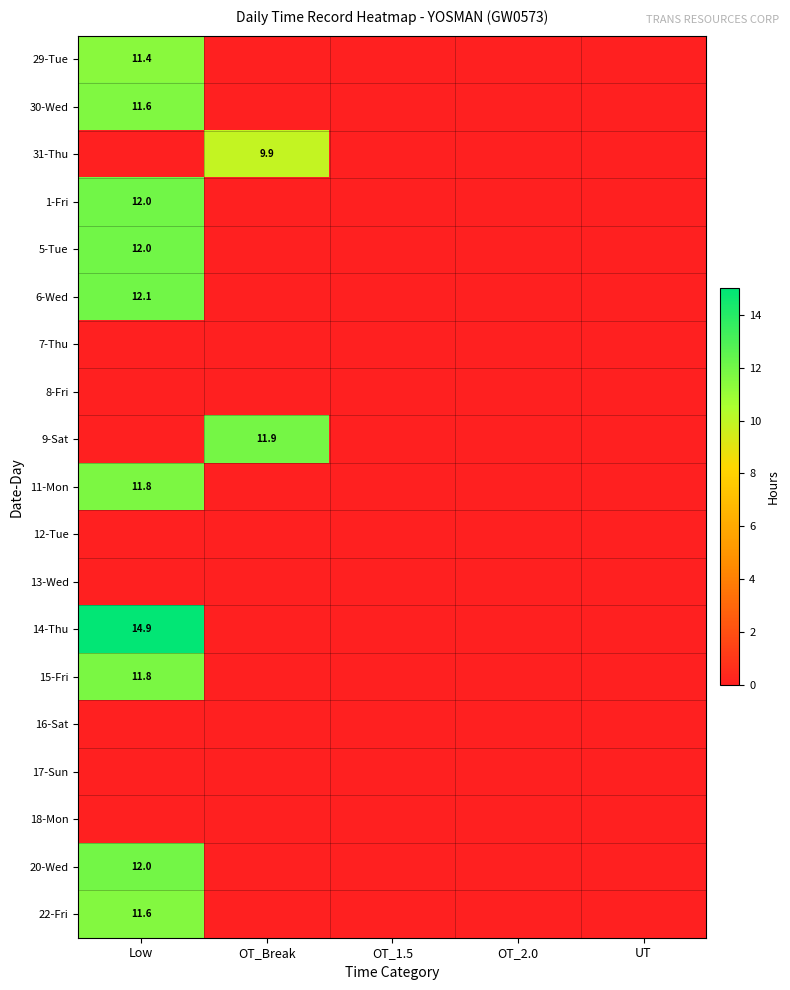

The 9-Sat series shows 5.0 at OT_Break. True or false?

False